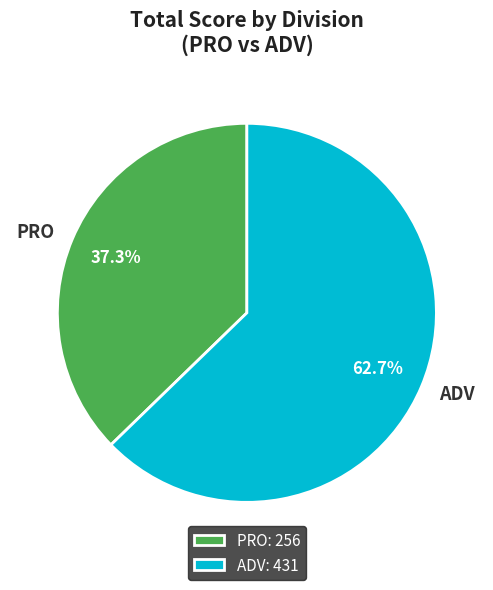

Count the number of slices in the pie.

2